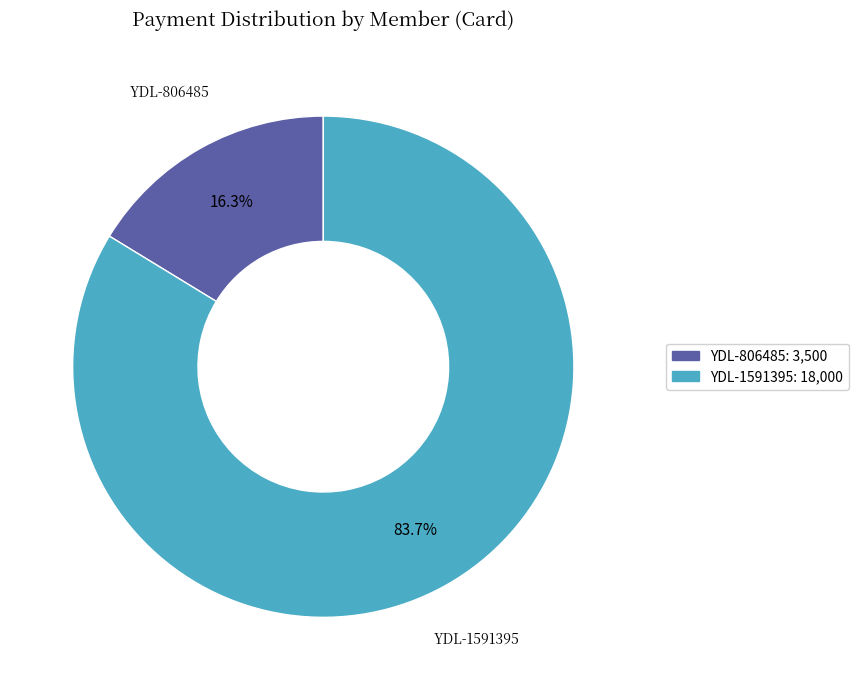

What percentage is the YDL-1591395 slice, to the nearest percent?

84%